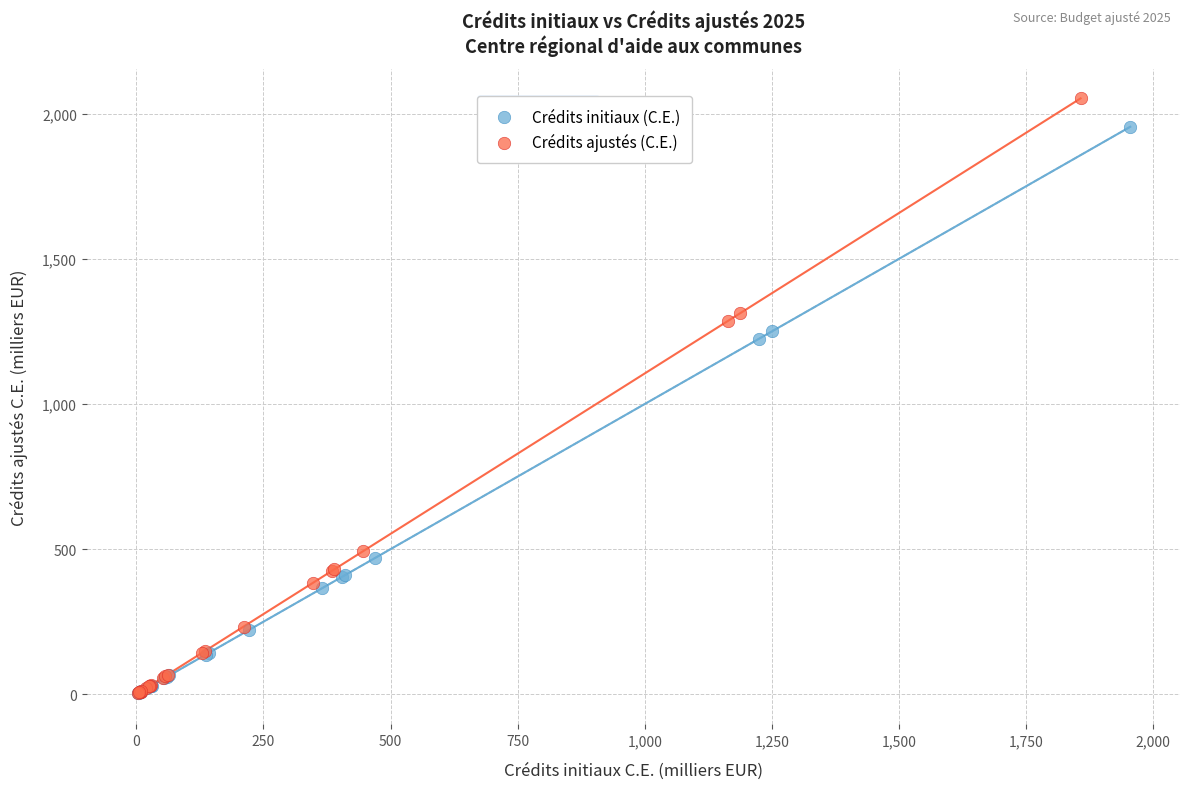

Which series has the largest Y range (max minus min)?

Crédits ajustés (C.E.)